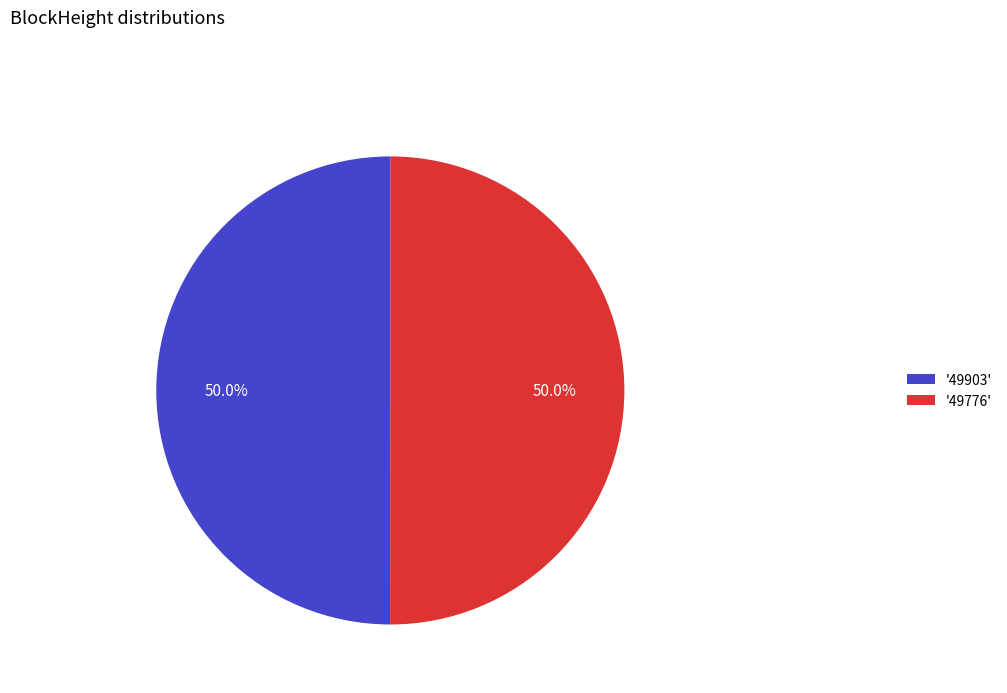

What is the ratio of the value at '49776' to the value at '49903'?

1.0